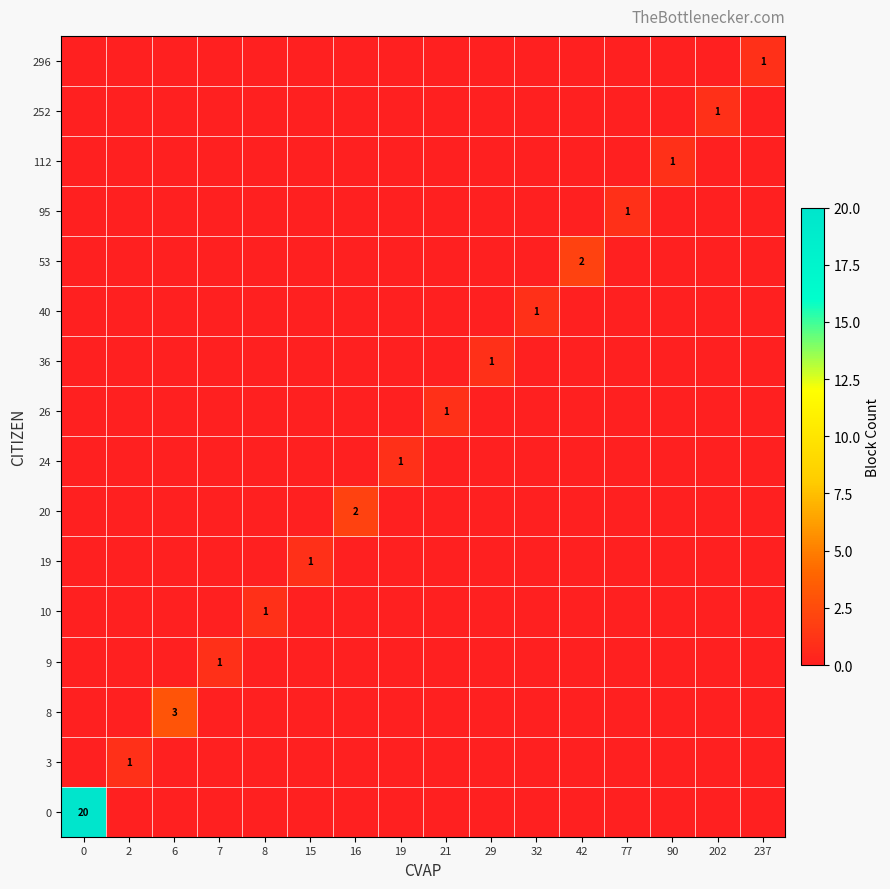

The value of 53 at 42 is 2. True or false?

True